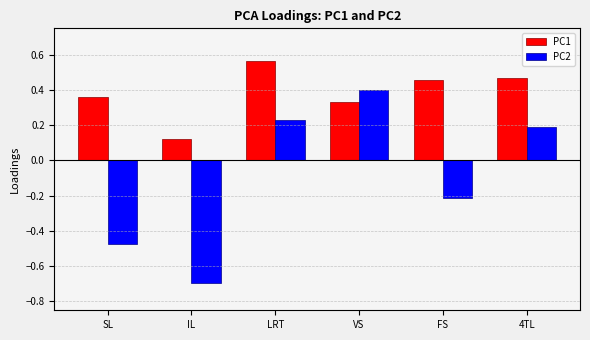

What is the sum of all PC1 values?

2.3